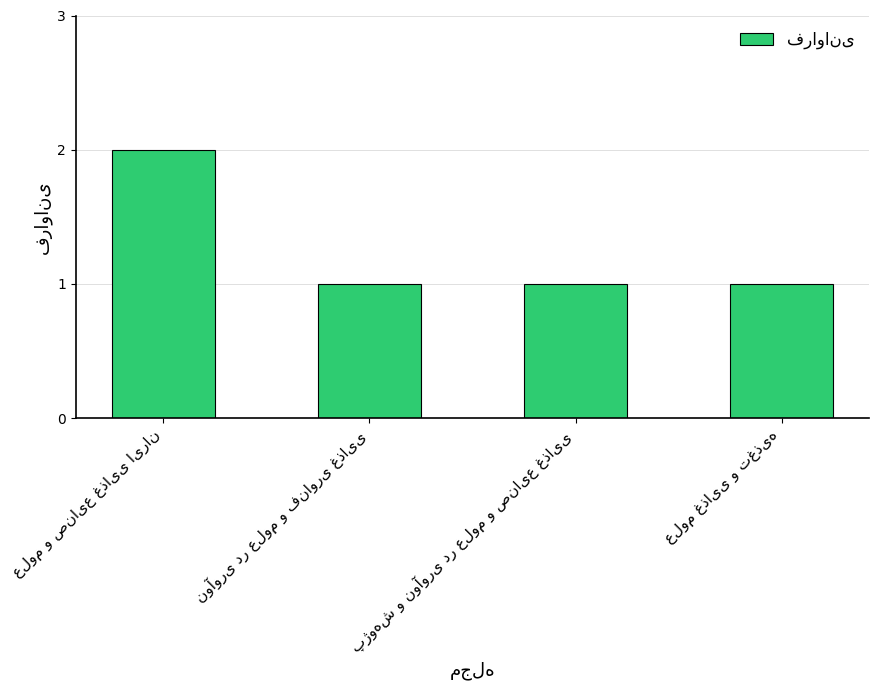

What is the maximum value shown in the chart?

2